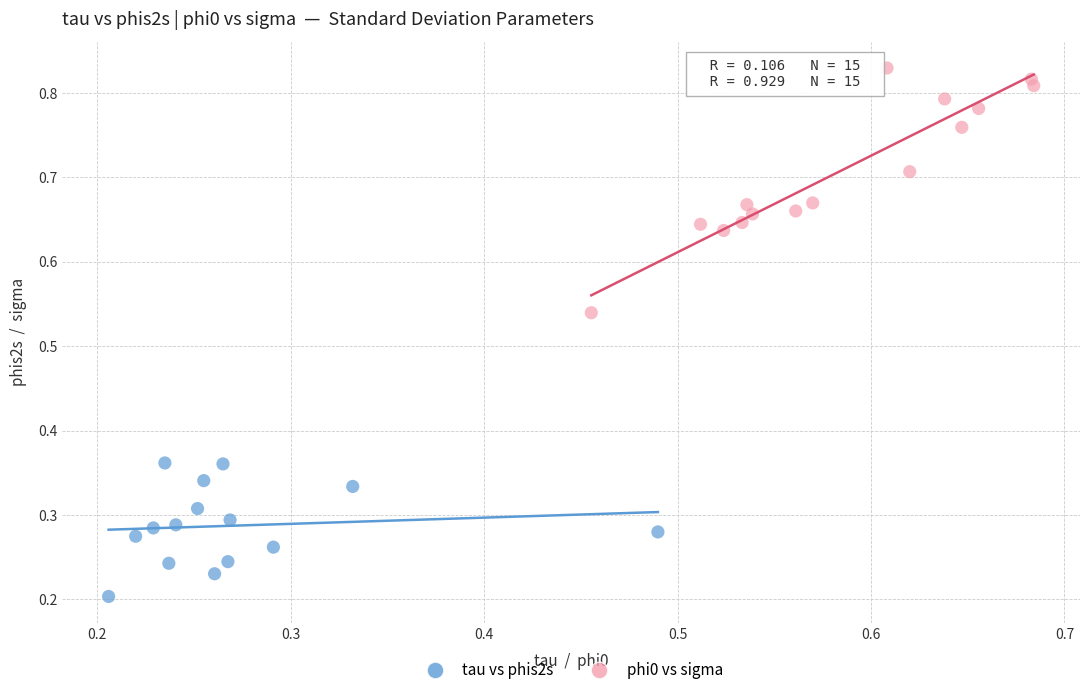

What are all the series names shown in the legend?

tau vs phis2s, phi0 vs sigma